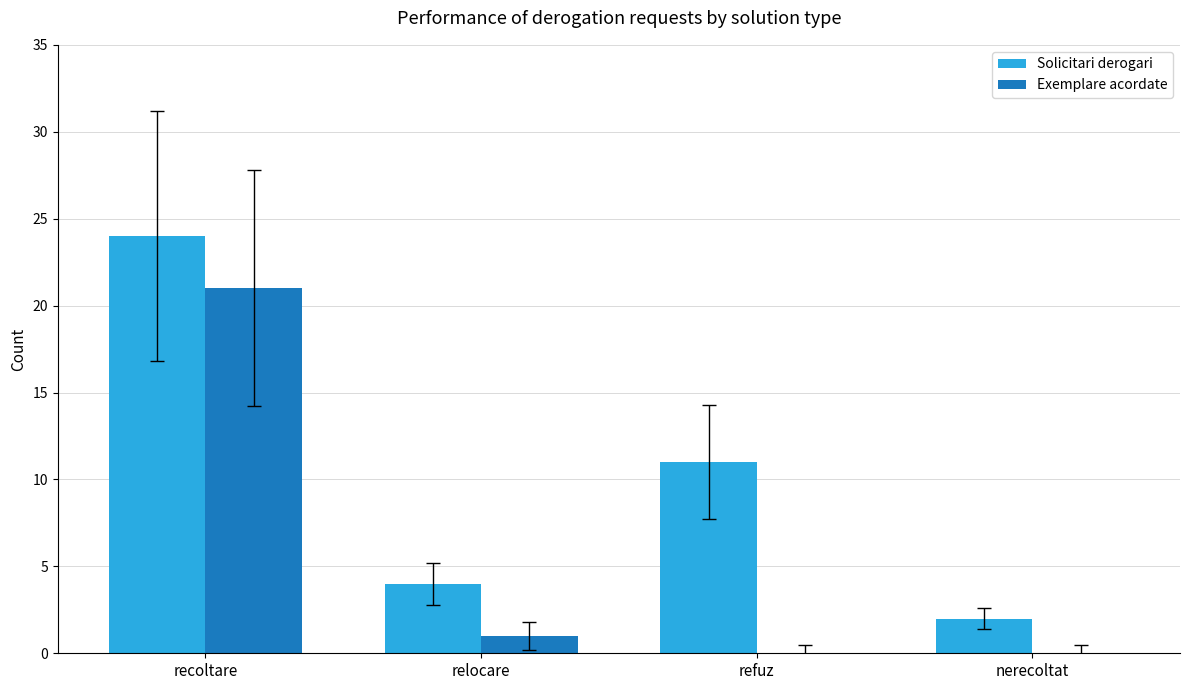

What is the approximate value of Solicitari derogari at refuz, to the nearest 5?

10